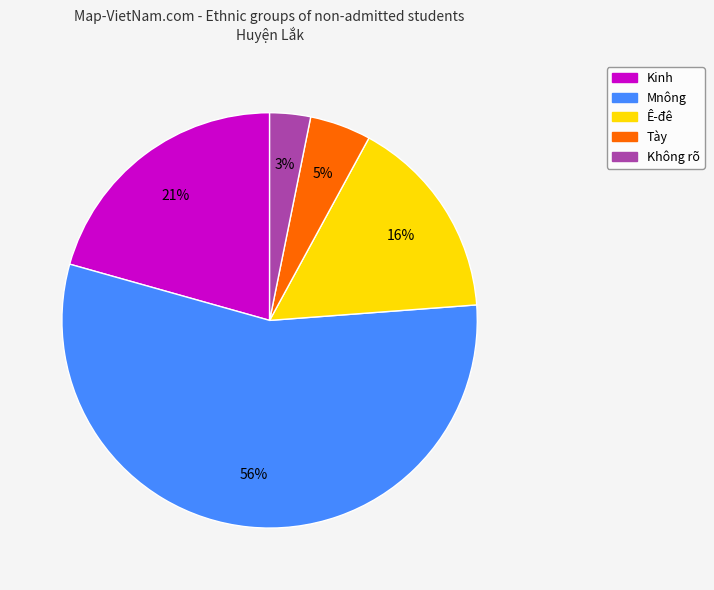

Count the number of slices in the pie.

5